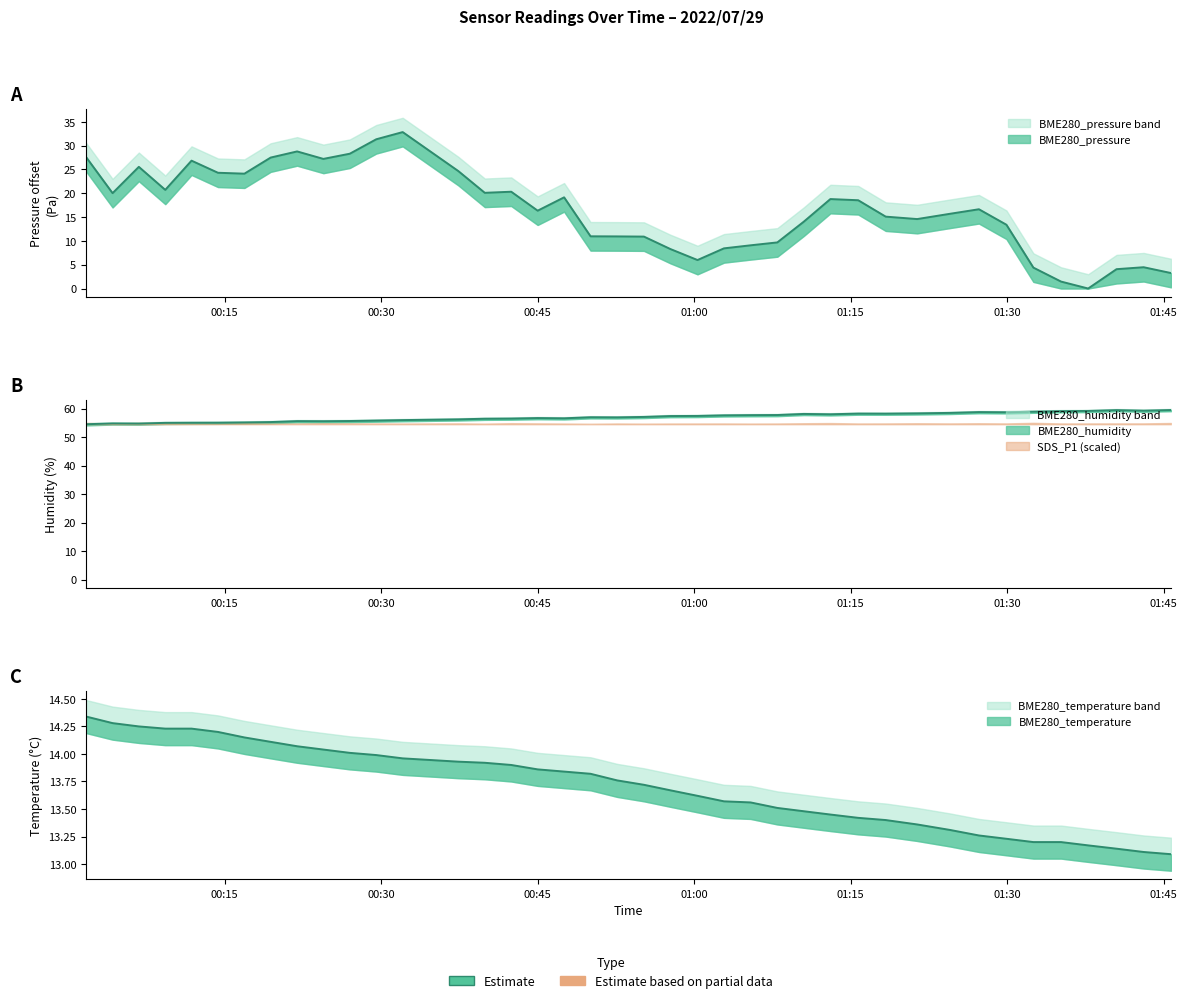

In BME280_pressure, how many points are higher than both neighbors (excluding endpoints)?

9